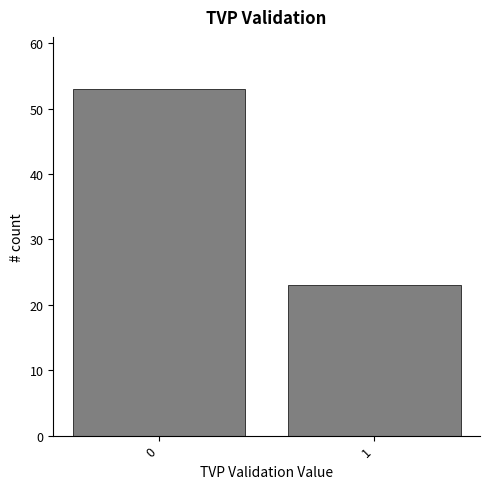

Reading left to right, extract all data points from this chart.

0=53	1=23